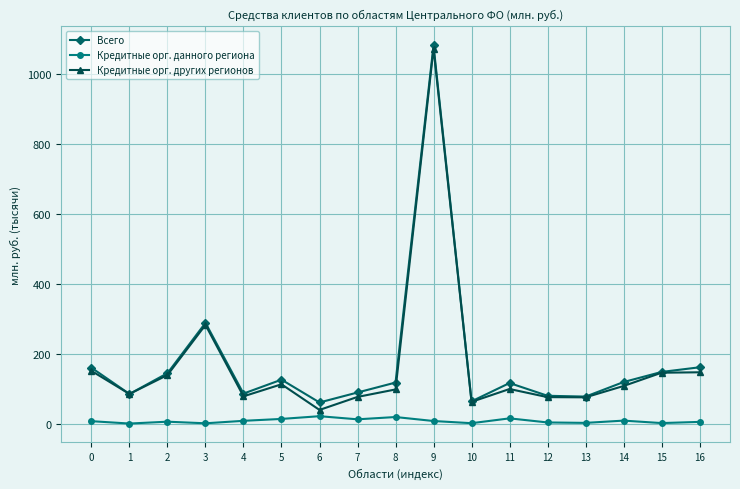

True or false: Кредитные орг. данного региона and Всего intersect in this chart.

False